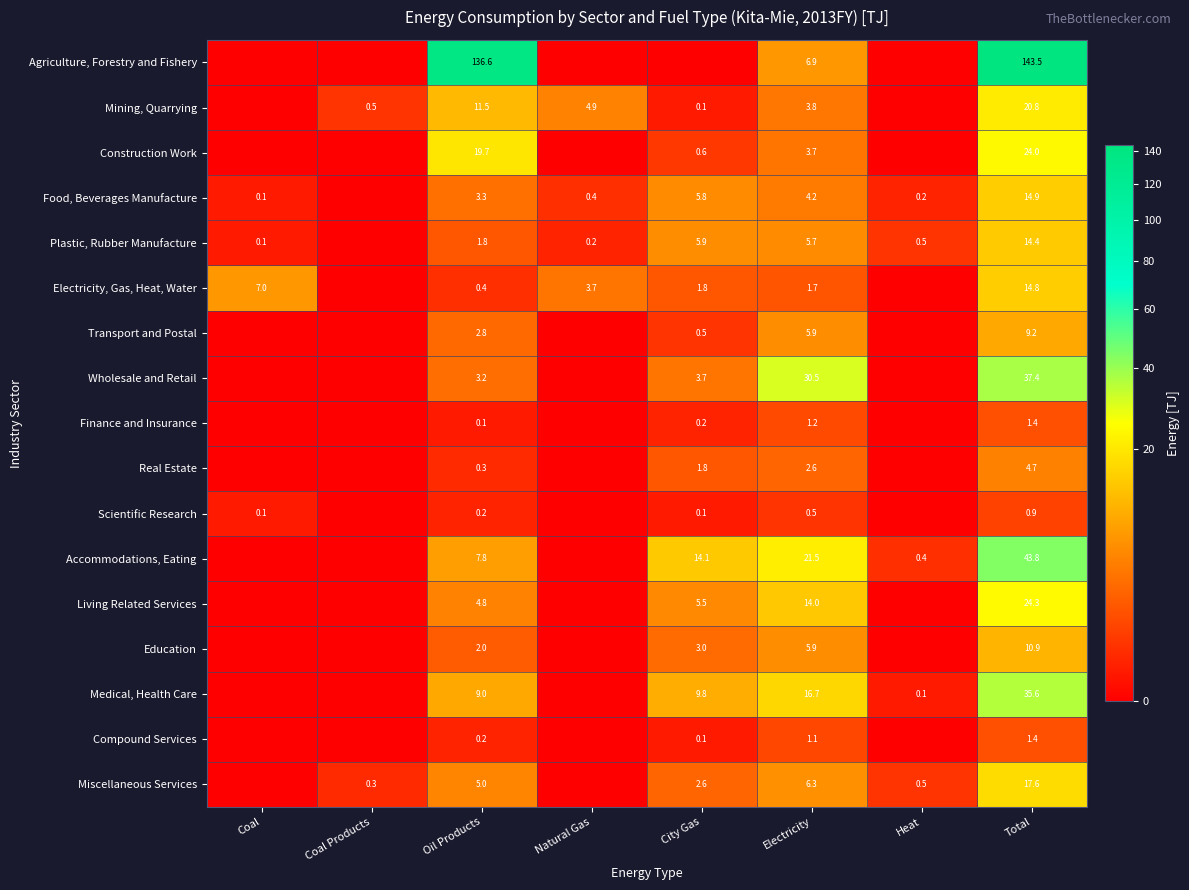

What is the total value across all series at Oil Products?

208.7